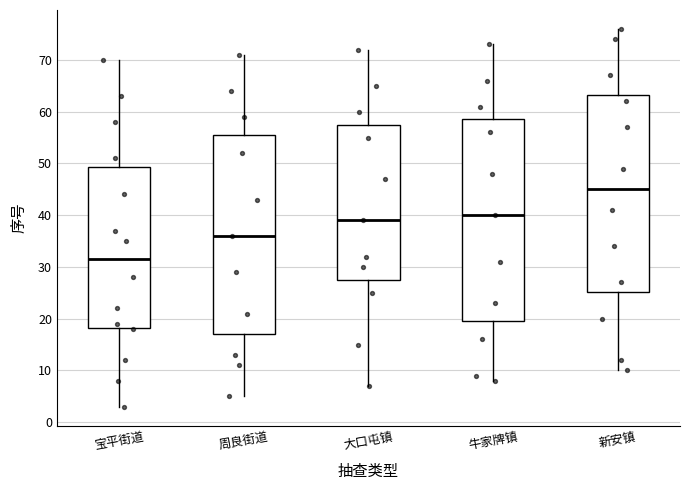

Reading left to right, read every box against the y-axis: the position of its median line, the range the box covers, and the ends of its whiskers. The values are not printed on the chart, so give them approximately, as read against the axis.

宝平街道: median 32, box 18 to 49, whiskers 3 to 70
周良街道: median 36, box 17 to 56, whiskers 5 to 71
大口屯镇: median 39, box 28 to 58, whiskers 7 to 72
牛家牌镇: median 40, box 20 to 59, whiskers 8 to 73
新安镇: median 45, box 25 to 63, whiskers 10 to 76